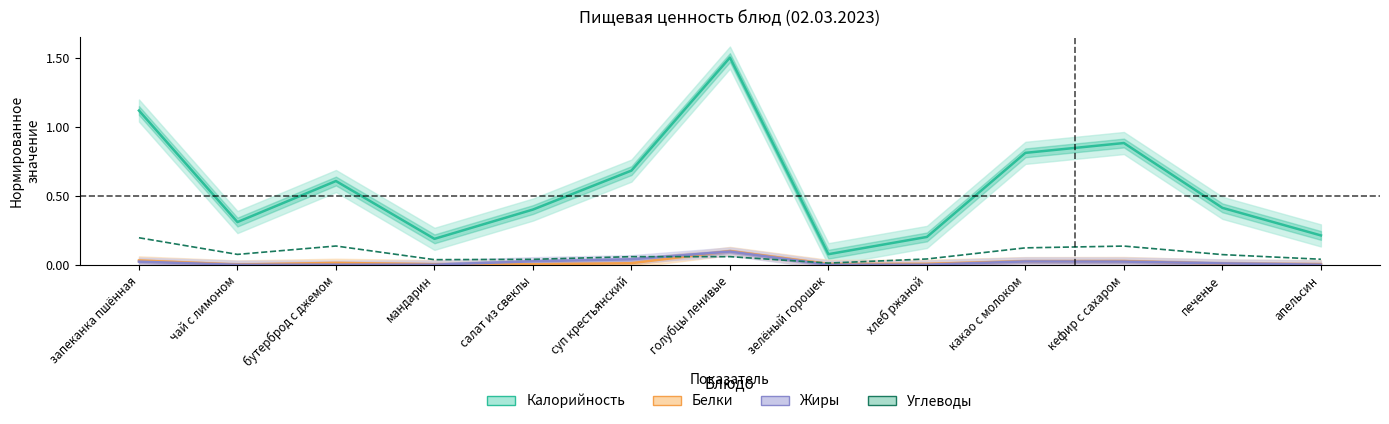

Reading right to left, transcribe all the data shown in this chart.

Калорийность: апельсин=0.2	печенье=0.4	кефир с сахаром=0.9	какао с молоком=0.8	хлеб ржаной=0.2	зелёный горошек=0.1	голубцы ленивые=1.5	суп крестьянский=0.7	салат из свеклы=0.4	мандарин=0.2	бутерброд с джемом=0.6	чай с лимоном=0.3	запеканка пшённая=1.1
Белки: апельсин=0.0	печенье=0.0	кефир с сахаром=0.0	какао с молоком=0.0	хлеб ржаной=0.0	зелёный горошек=0.0	голубцы ленивые=0.1	суп крестьянский=0.0	салат из свеклы=0.0	мандарин=0.0	бутерброд с джемом=0.0	чай с лимоном=0.0	запеканка пшённая=0.0
Жиры: апельсин=0.0	печенье=0.0	кефир с сахаром=0.0	какао с молоком=0.0	хлеб ржаной=0.0	зелёный горошек=0.0	голубцы ленивые=0.1	суп крестьянский=0.0	салат из свеклы=0.0	мандарин=0.0	бутерброд с джемом=0.0	чай с лимоном=0.0	запеканка пшённая=0.0
Углеводы: апельсин=0.0	печенье=0.1	кефир с сахаром=0.1	какао с молоком=0.1	хлеб ржаной=0.0	зелёный горошек=0.0	голубцы ленивые=0.1	суп крестьянский=0.1	салат из свеклы=0.0	мандарин=0.0	бутерброд с джемом=0.1	чай с лимоном=0.1	запеканка пшённая=0.2